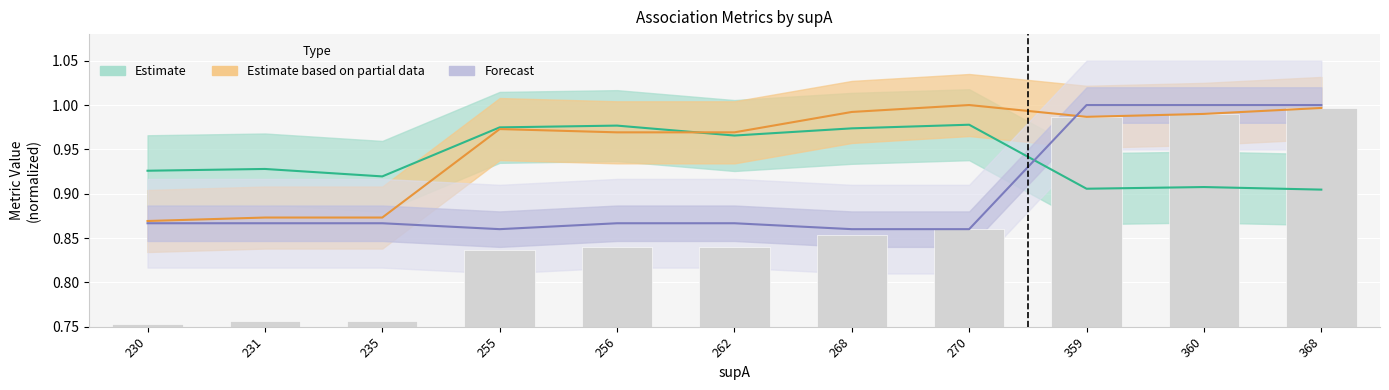

Reading right to left, what are all the values shown in this chart?

value: 368=0.9	360=0.9	359=0.9	270=1.0	268=1.0	262=1.0	256=1.0	255=1.0	235=0.9	231=0.9	230=0.9
condBA: 368=1.0	360=1.0	359=1.0	270=1.0	268=1.0	262=1.0	256=1.0	255=1.0	235=0.9	231=0.9	230=0.9
condAB: 368=1.0	360=1.0	359=1.0	270=0.9	268=0.9	262=0.9	256=0.9	255=0.9	235=0.9	231=0.9	230=0.9
supAB: 368=1.0	360=1.0	359=1.0	270=0.9	268=0.9	262=0.8	256=0.8	255=0.8	235=0.8	231=0.8	230=0.8